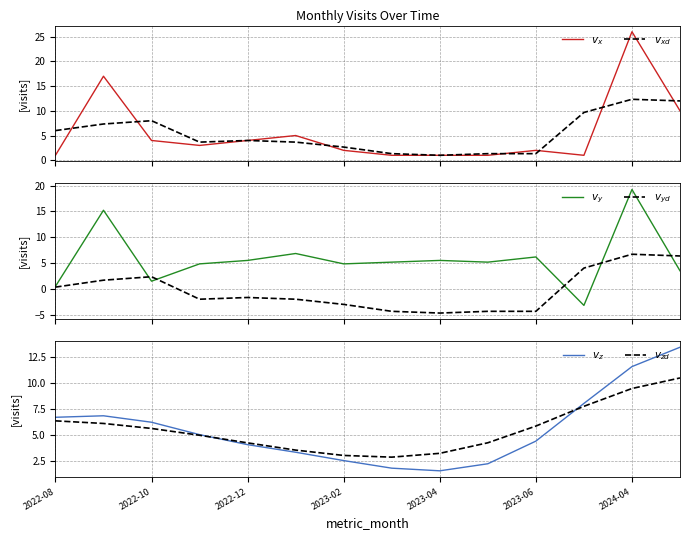

What is the average value of the $v_{z}$ series?

5.6